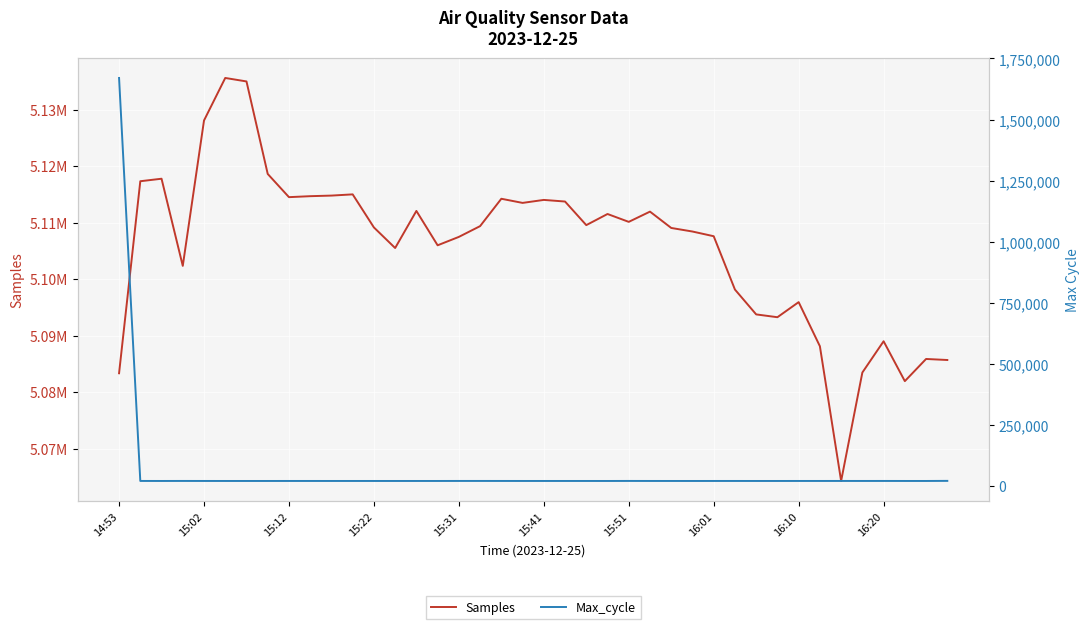

Which series has the largest total across all categories?

Samples